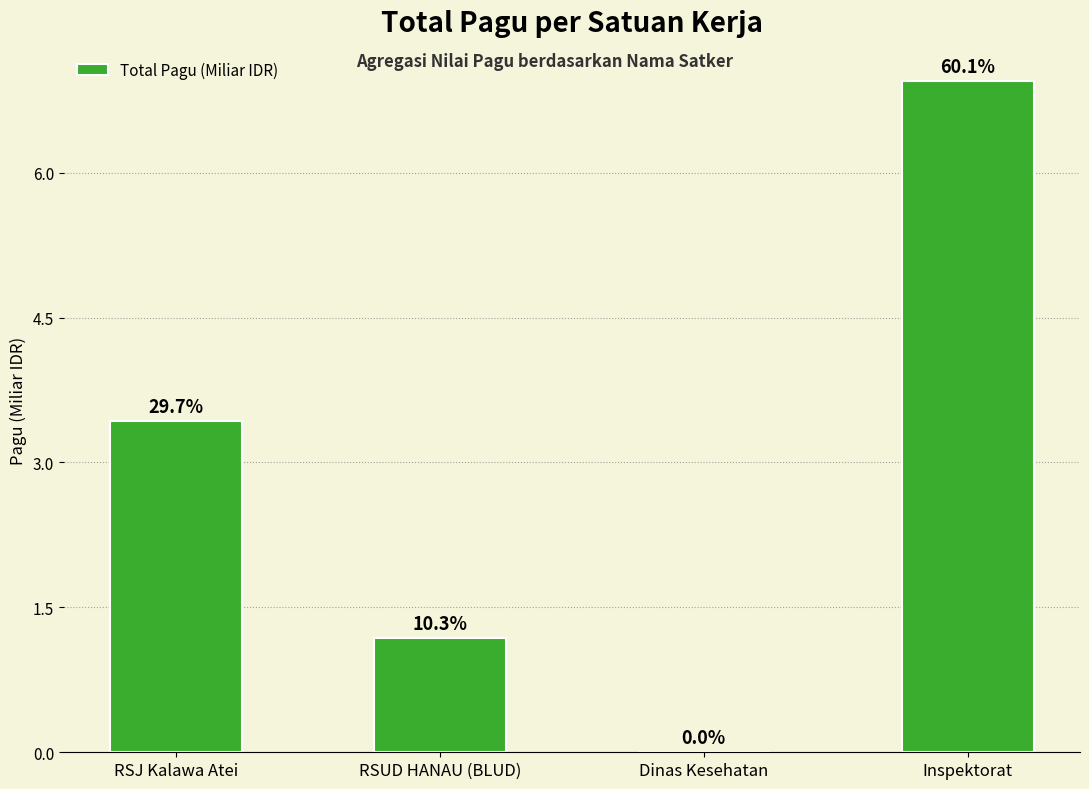

What is the label of the 1st bar from the right?

Inspektorat